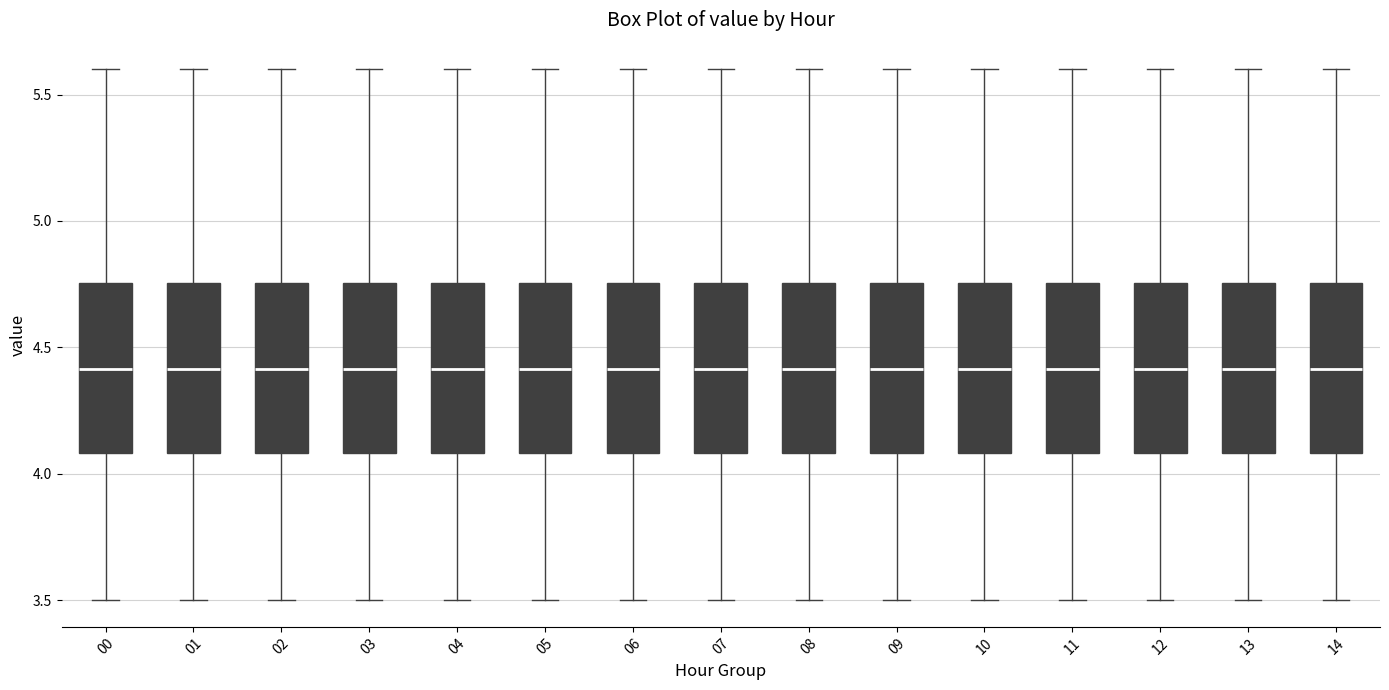

Reading left to right, transcribe this box plot: for each box, give where its median line is, the range the box spans, and where its two whiskers end, as read against the y-axis. The values are not printed on the chart, so give them approximately, as read against the axis.

00: median 4.40, box 4.10 to 4.75, whiskers 3.50 to 5.60
01: median 4.40, box 4.10 to 4.75, whiskers 3.50 to 5.60
02: median 4.40, box 4.10 to 4.75, whiskers 3.50 to 5.60
03: median 4.40, box 4.10 to 4.75, whiskers 3.50 to 5.60
04: median 4.40, box 4.10 to 4.75, whiskers 3.50 to 5.60
05: median 4.40, box 4.10 to 4.75, whiskers 3.50 to 5.60
06: median 4.40, box 4.10 to 4.75, whiskers 3.50 to 5.60
07: median 4.40, box 4.10 to 4.75, whiskers 3.50 to 5.60
08: median 4.40, box 4.10 to 4.75, whiskers 3.50 to 5.60
09: median 4.40, box 4.10 to 4.75, whiskers 3.50 to 5.60
10: median 4.40, box 4.10 to 4.75, whiskers 3.50 to 5.60
11: median 4.40, box 4.10 to 4.75, whiskers 3.50 to 5.60
12: median 4.40, box 4.10 to 4.75, whiskers 3.50 to 5.60
13: median 4.40, box 4.10 to 4.75, whiskers 3.50 to 5.60
14: median 4.40, box 4.10 to 4.75, whiskers 3.50 to 5.60